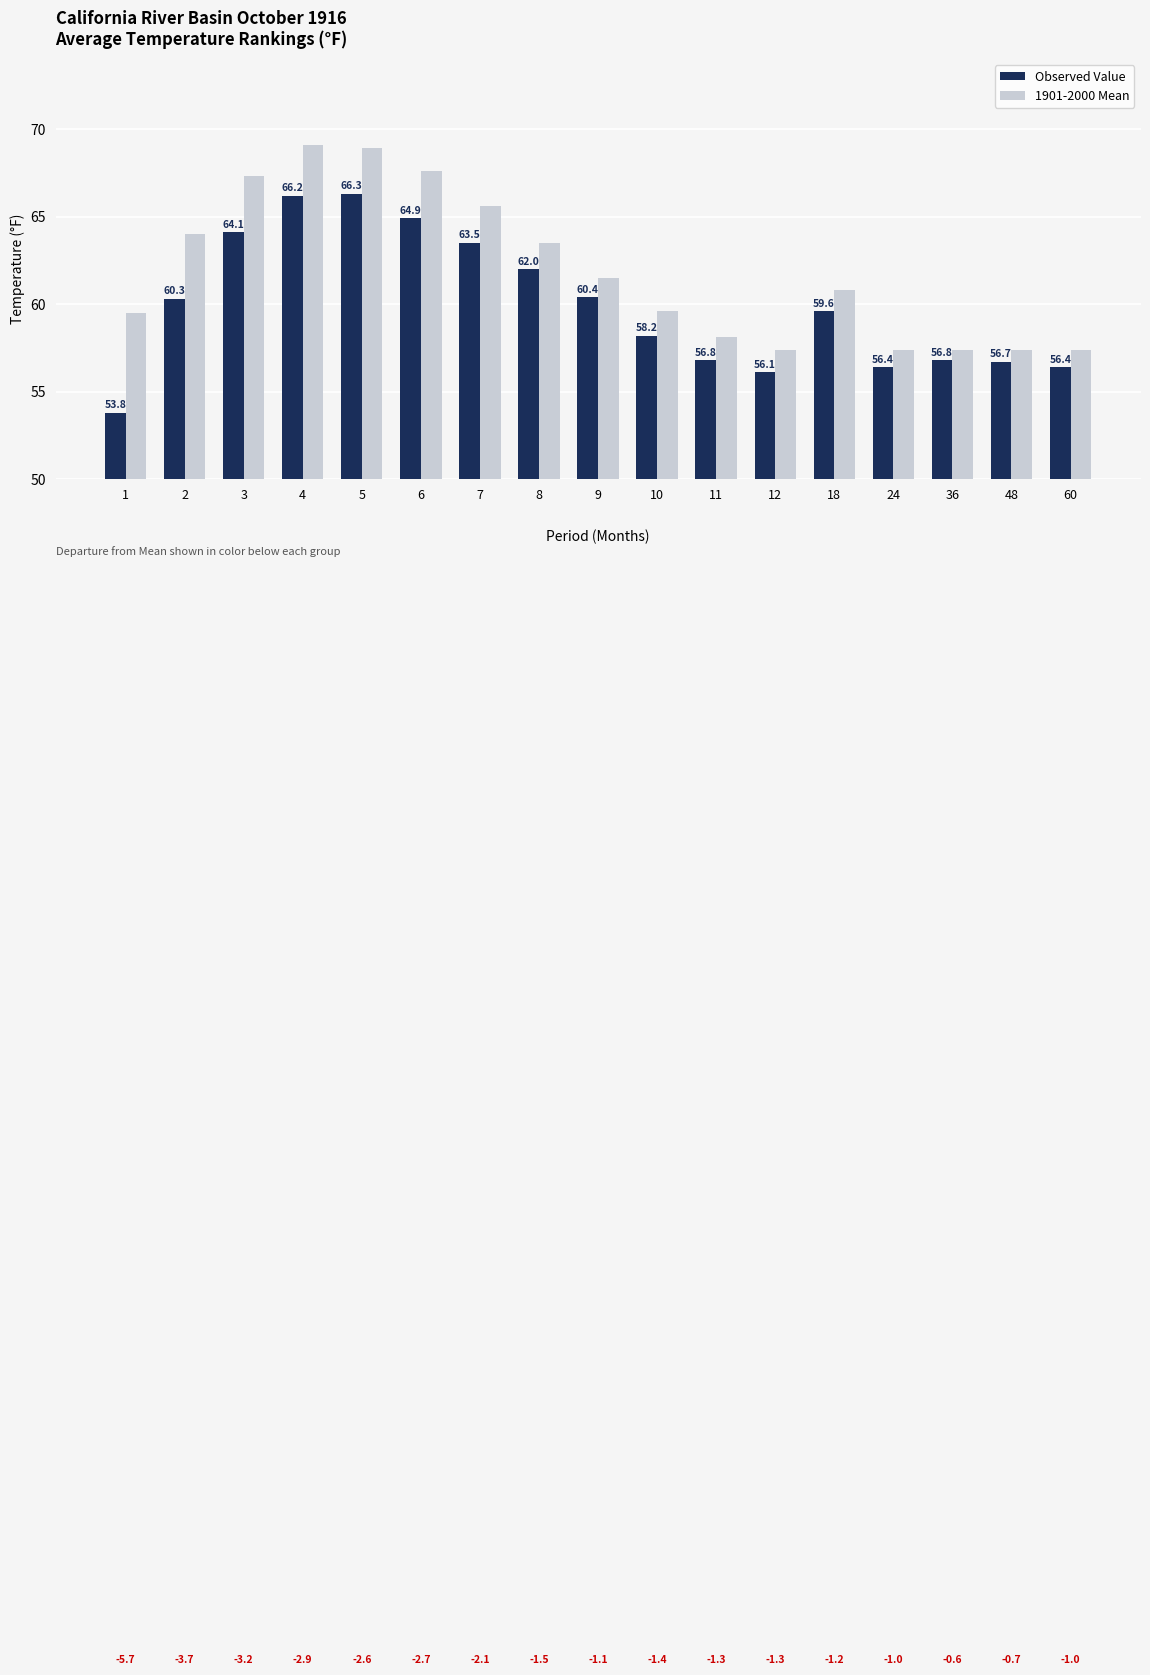

How many data points does each series have?

17